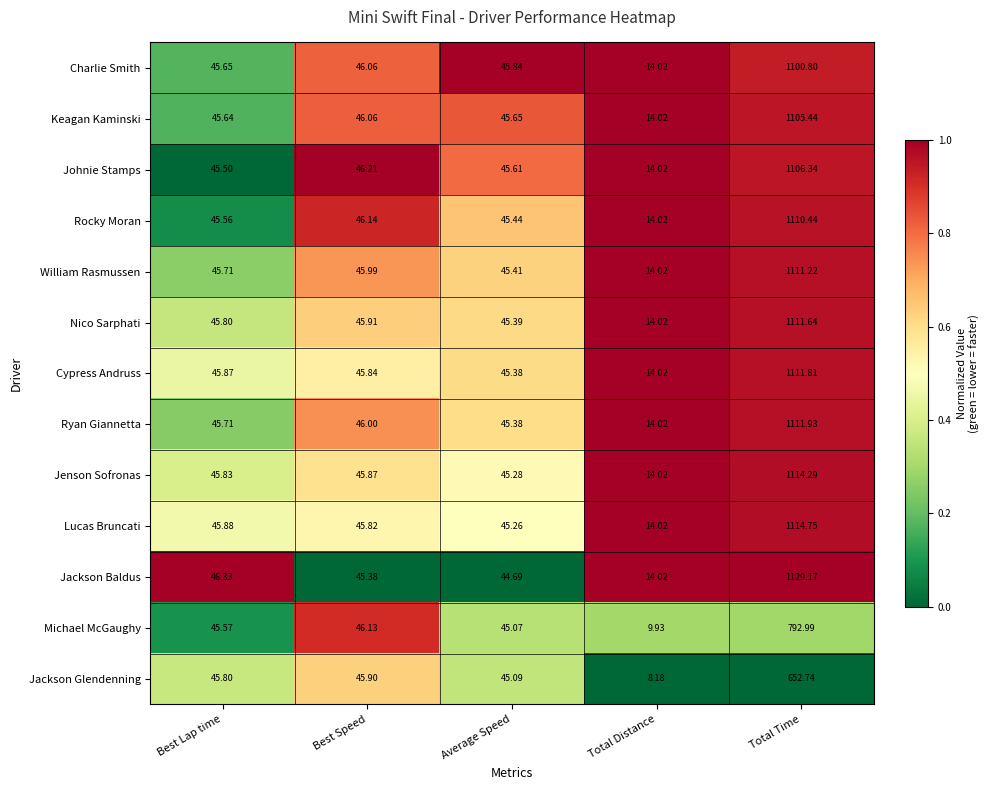

List the labels in order of Michael McGaughy value, smallest first.

Total Distance, Average Speed, Best Lap time, Best Speed, Total Time